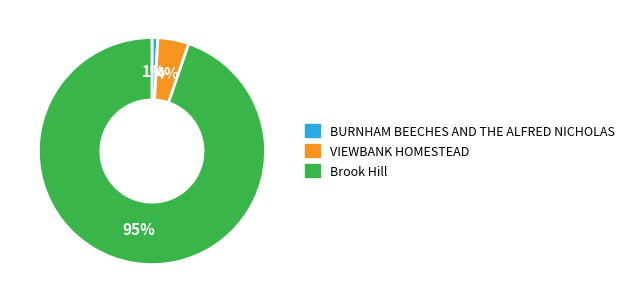

To the nearest percent, what portion does VIEWBANK HOMESTEAD represent?

4%